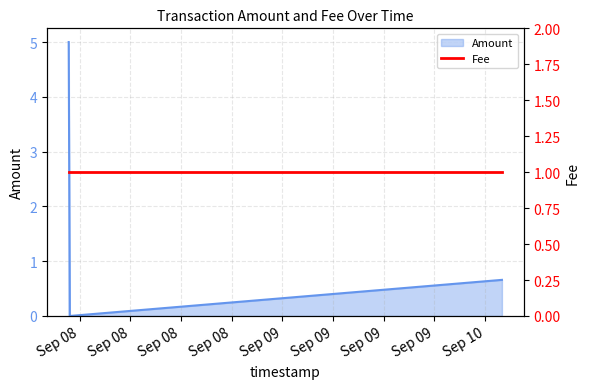

Reading left to right, what are all the values shown in this chart?

5.0	0.0	0.0	0.7